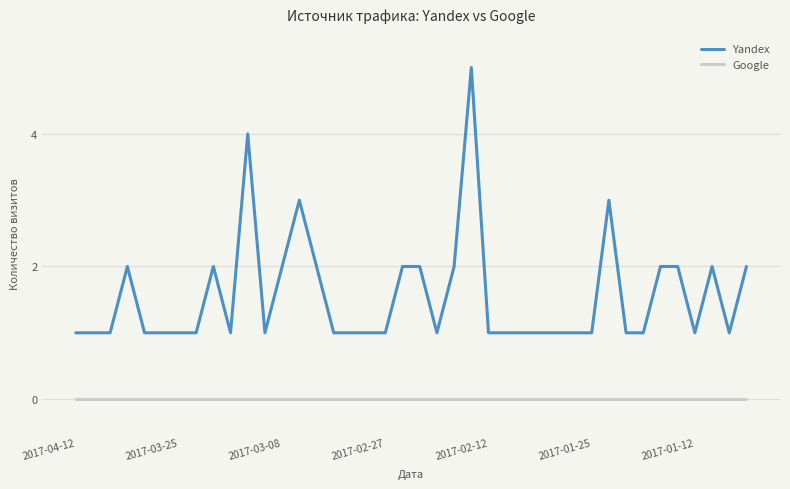

What is the greatest value displayed?

5